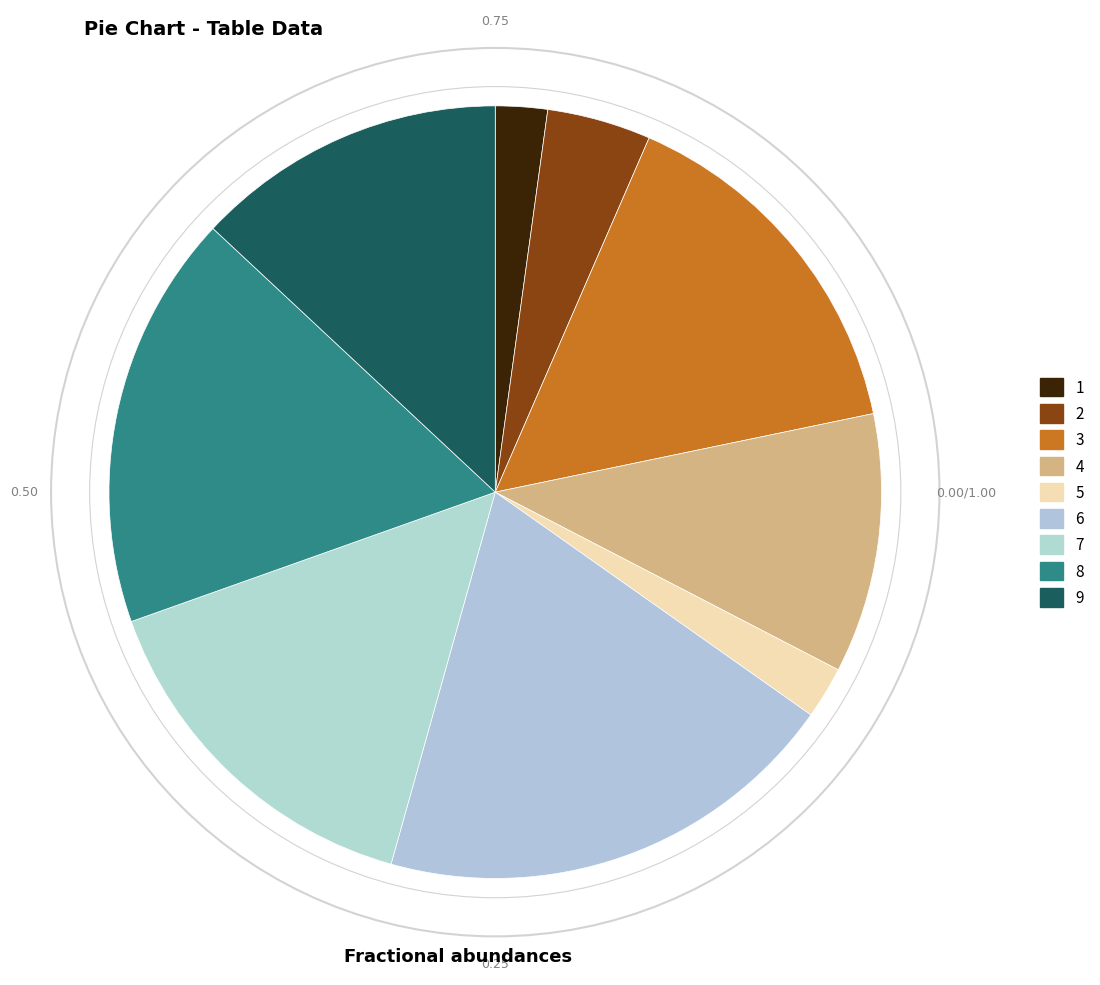

What portion of the pie excludes 9?

87.0%